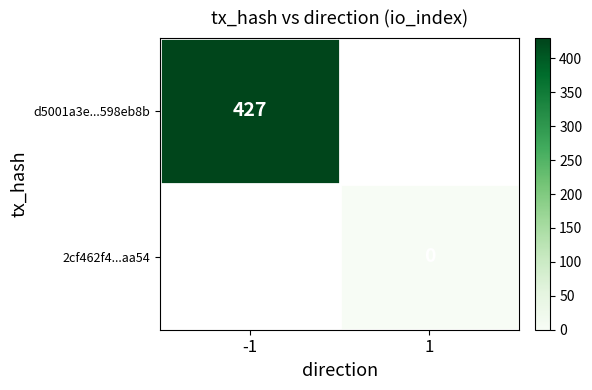

Is it true that d5001a3e...598eb8b equals 723 at -1?

False